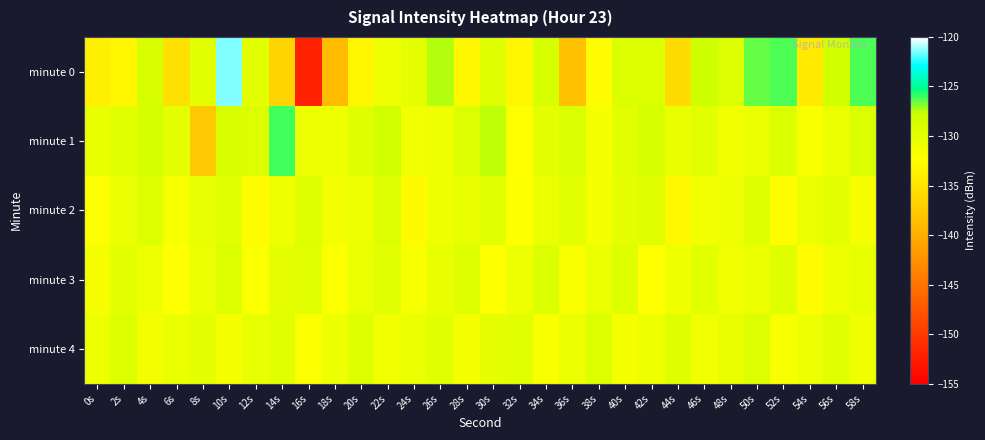

What is the smallest value displayed?

-152.1